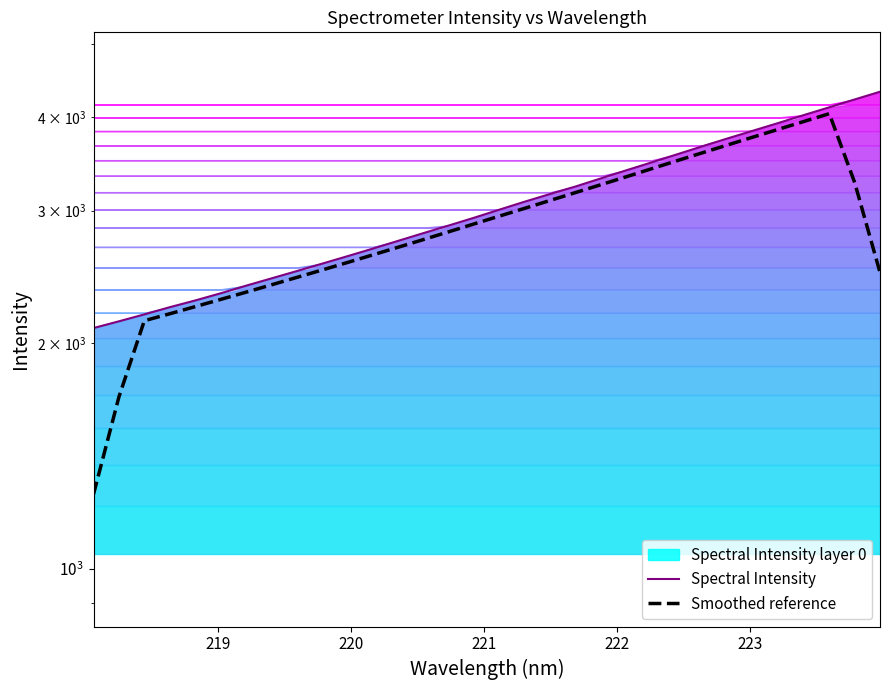

Rank the series by their maximum value, from lowest to highest.

Smoothed reference, Spectral Intensity